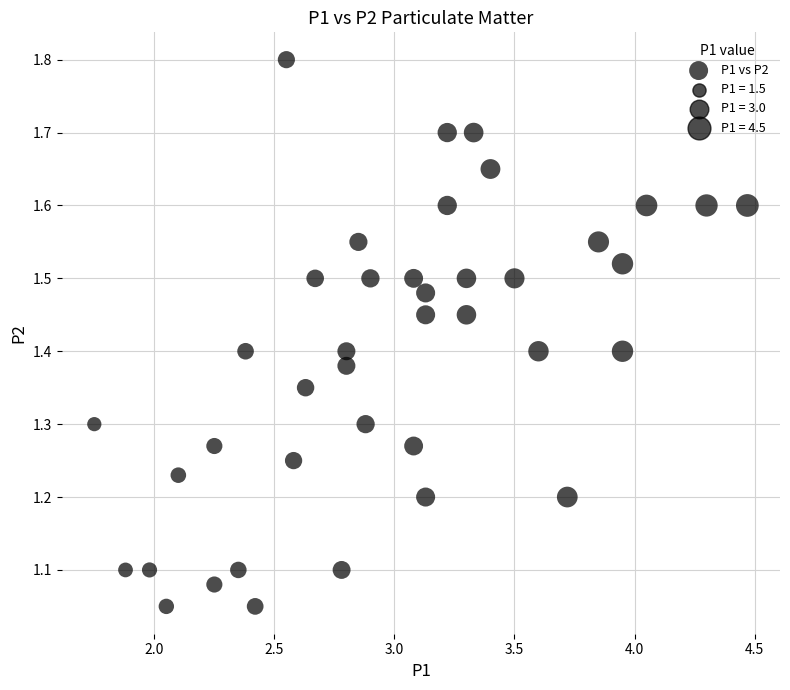

Count the number of points in this scatter plot.

40